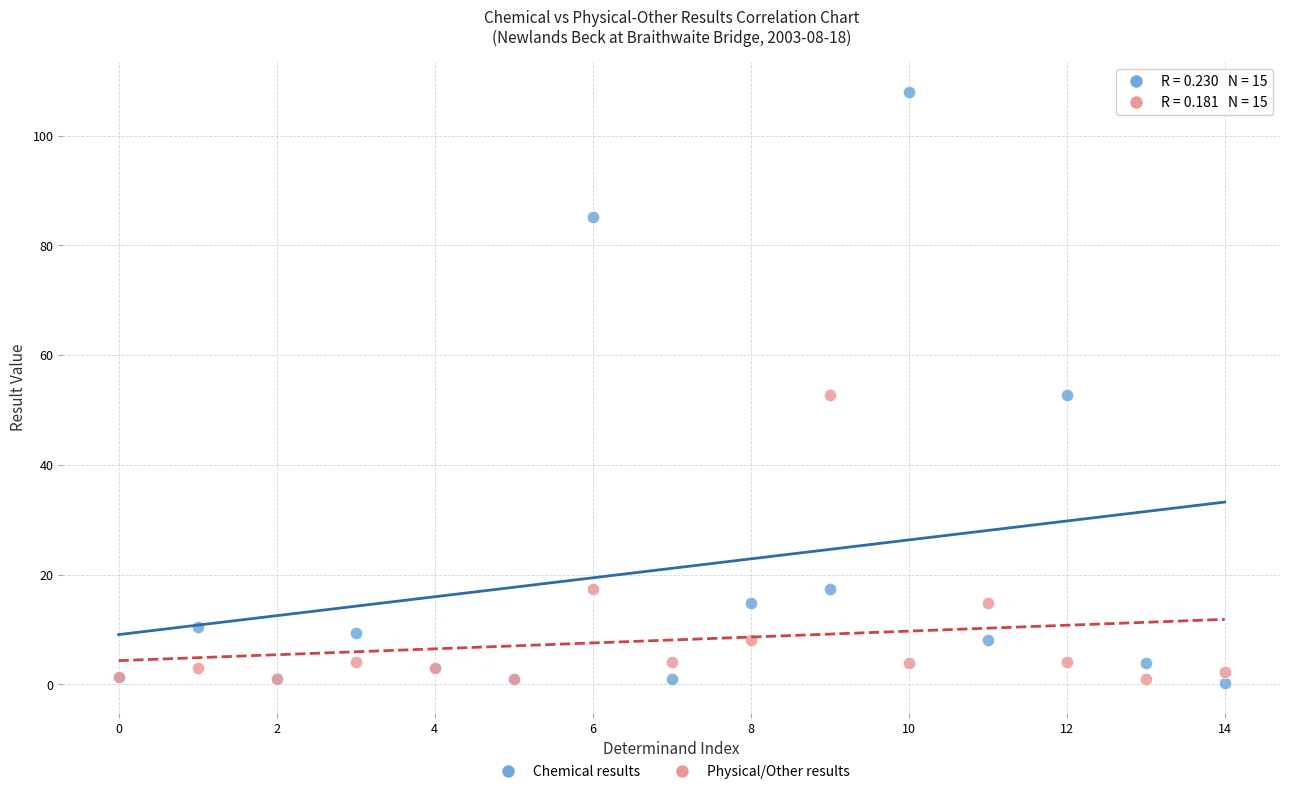

Which series reaches the maximum Y coordinate?

Chemical results